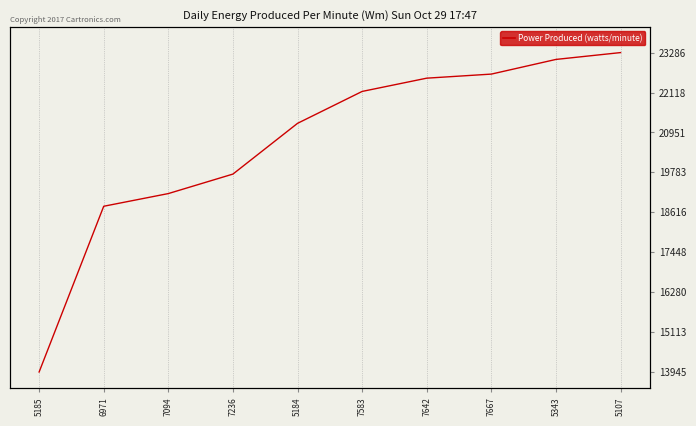

Does the chart display data point markers on the line(s)?

No